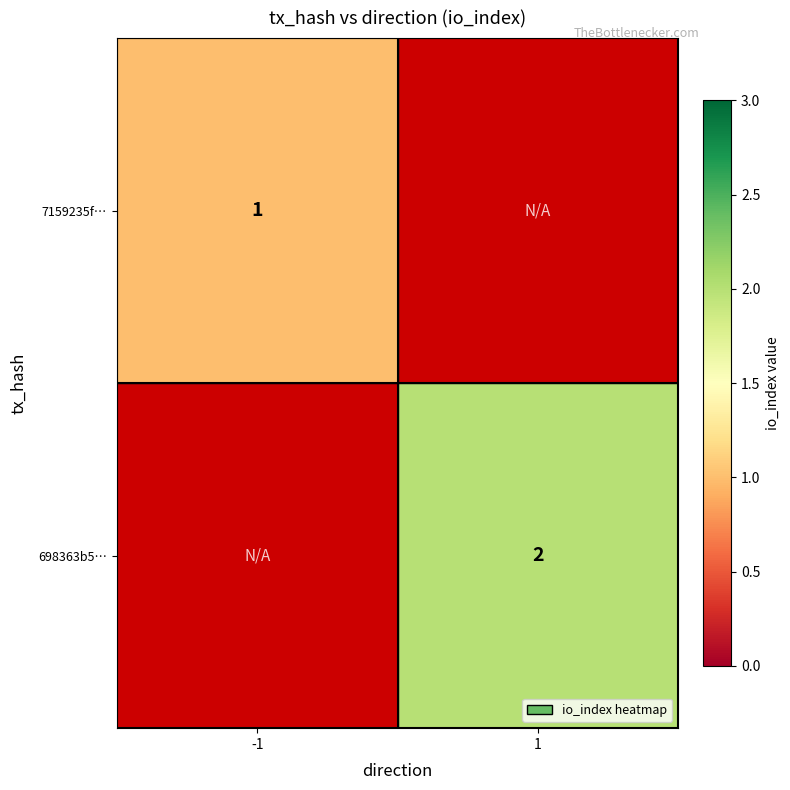

Is it true that 7159235f… equals 0 at -1?

False